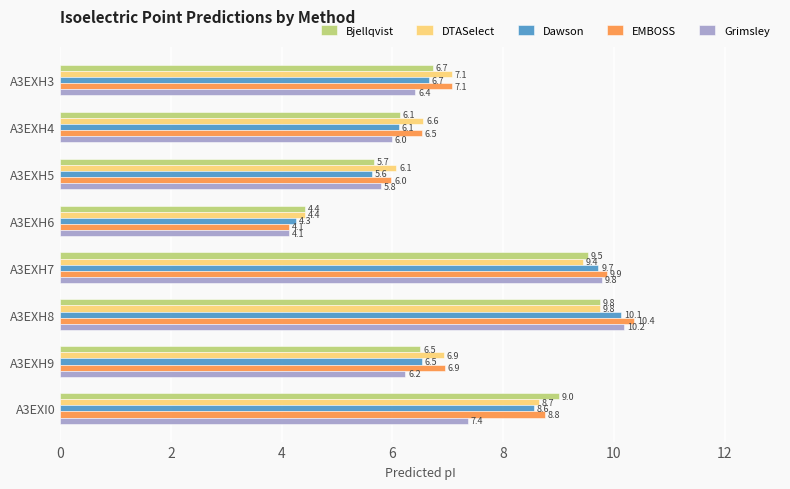

List the labels in order of Dawson value, smallest first.

A3EXH6, A3EXH5, A3EXH4, A3EXH9, A3EXH3, A3EXI0, A3EXH7, A3EXH8